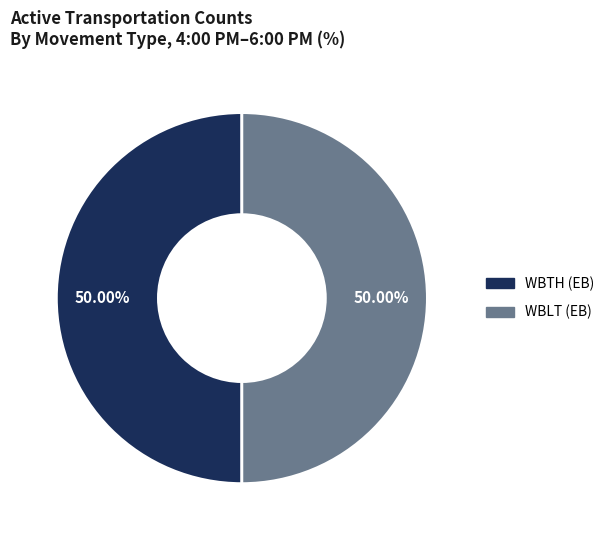

Is the sum of WBTH (EB) and WBLT (EB) greater than half?

Yes